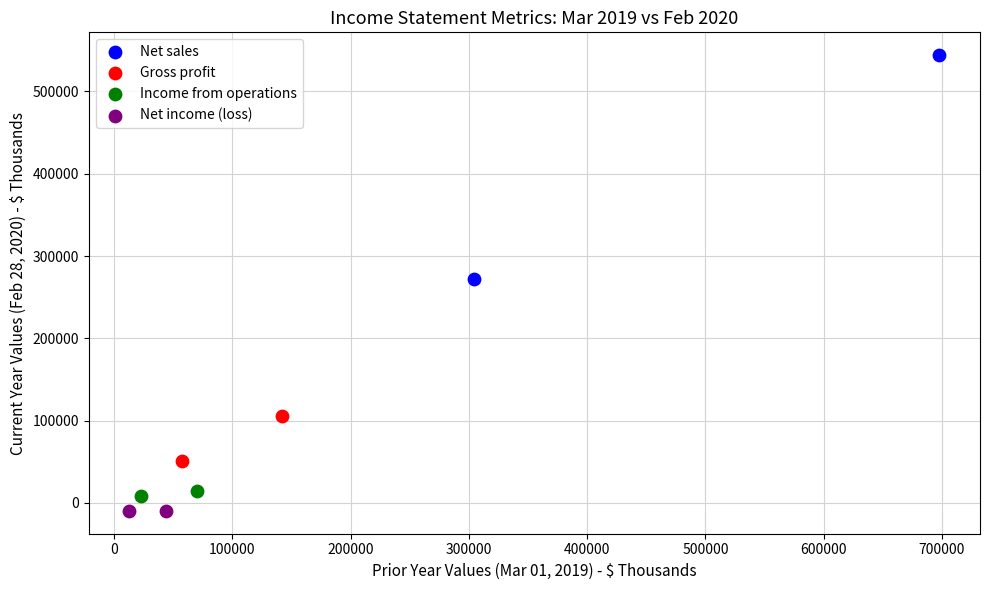

What are all the series names shown in the legend?

Net sales, Gross profit, Income from operations, Net income (loss)